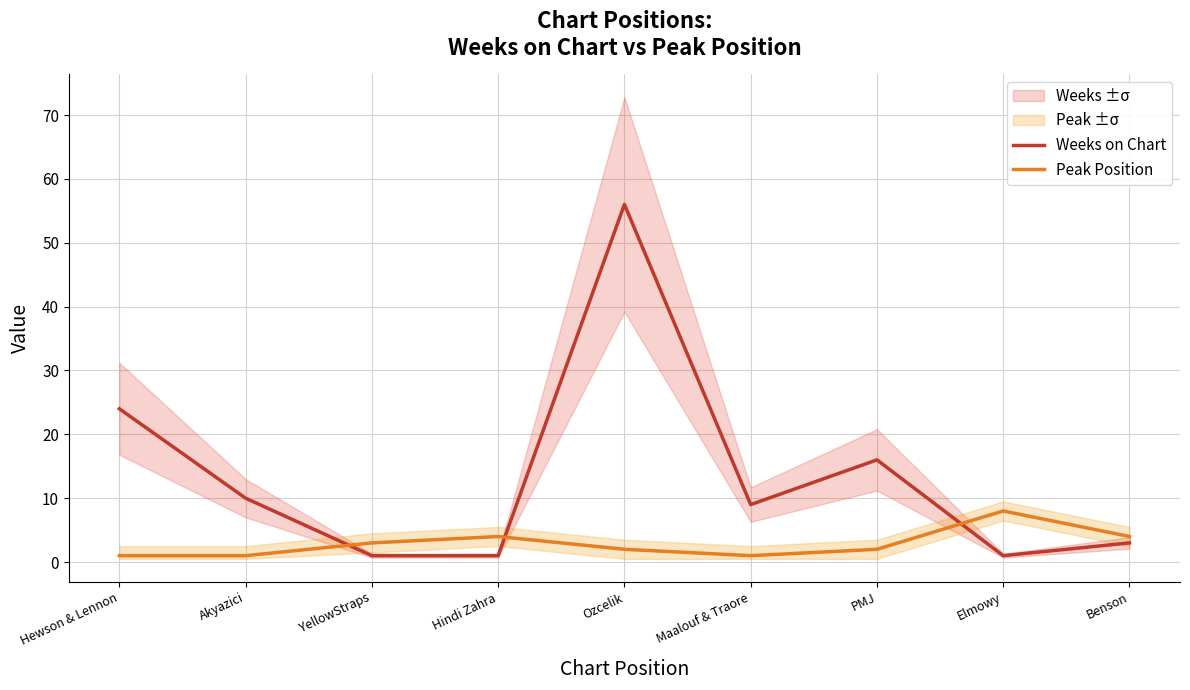

At how many categories does at least one series exceed 30?

1